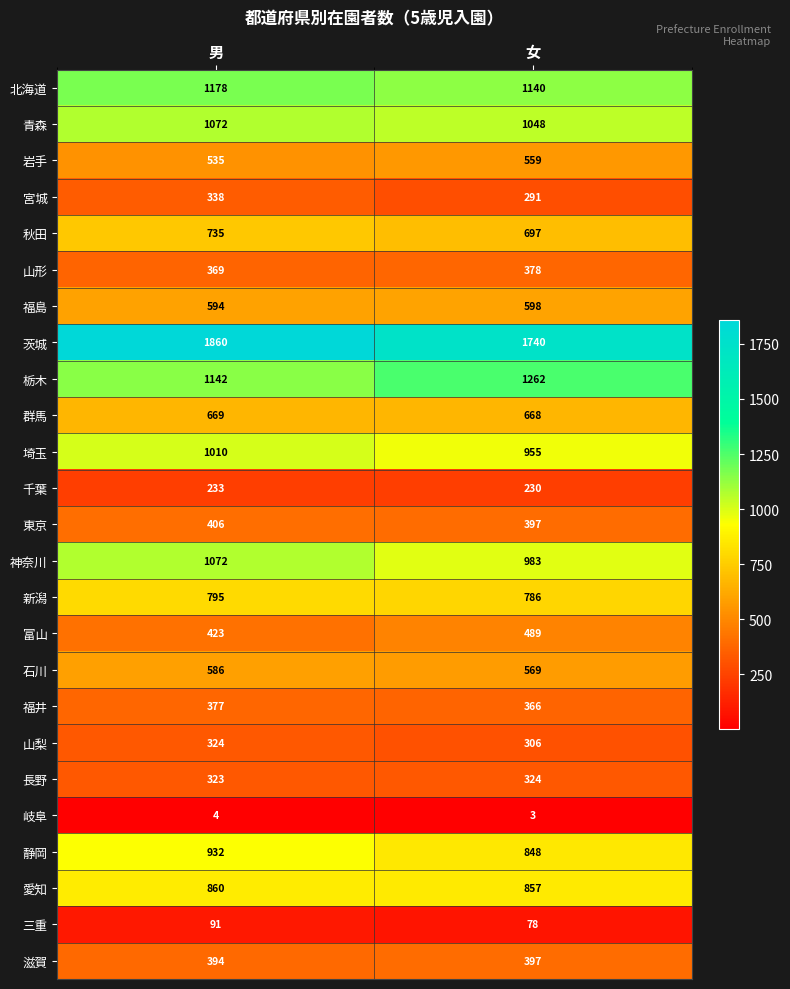

What is the difference between the 岩手 values at 女 and 男?

24